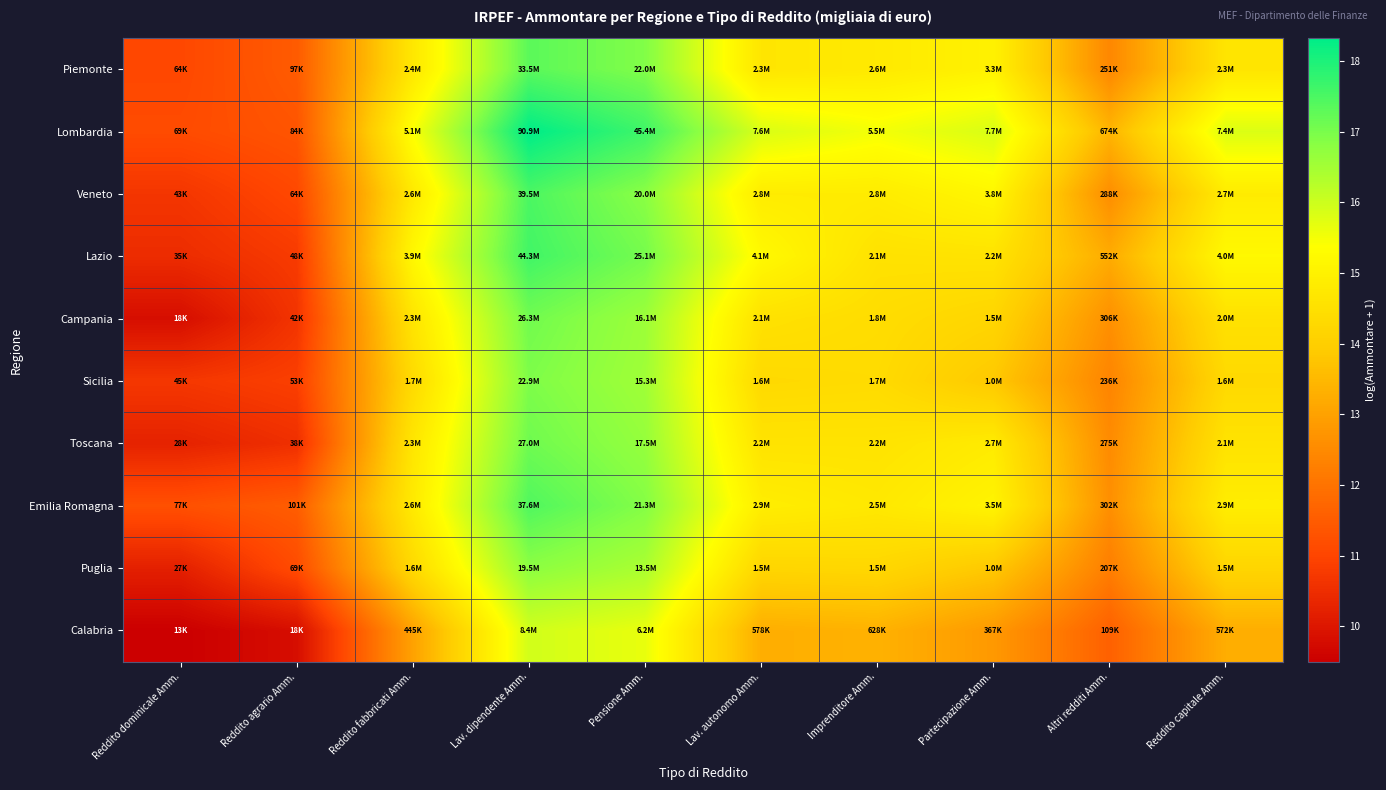

Reading left to right, extract all data points from this chart.

Piemonte: Reddito dominicale Amm.=11.1	Reddito agrario Amm.=11.5	Reddito fabbricati Amm.=14.7	Lav. dipendente Amm.=17.3	Pensione Amm.=16.9	Lav. autonomo Amm.=14.7	Imprenditore Amm.=14.8	Partecipazione Amm.=15.0	Altri redditi Amm.=12.4	Reddito capitale Amm.=14.6
Lombardia: Reddito dominicale Amm.=11.1	Reddito agrario Amm.=11.3	Reddito fabbricati Amm.=15.4	Lav. dipendente Amm.=18.3	Pensione Amm.=17.6	Lav. autonomo Amm.=15.8	Imprenditore Amm.=15.5	Partecipazione Amm.=15.9	Altri redditi Amm.=13.4	Reddito capitale Amm.=15.8
Veneto: Reddito dominicale Amm.=10.7	Reddito agrario Amm.=11.1	Reddito fabbricati Amm.=14.8	Lav. dipendente Amm.=17.5	Pensione Amm.=16.8	Lav. autonomo Amm.=14.8	Imprenditore Amm.=14.8	Partecipazione Amm.=15.1	Altri redditi Amm.=12.6	Reddito capitale Amm.=14.8
Lazio: Reddito dominicale Amm.=10.5	Reddito agrario Amm.=10.8	Reddito fabbricati Amm.=15.2	Lav. dipendente Amm.=17.6	Pensione Amm.=17.0	Lav. autonomo Amm.=15.2	Imprenditore Amm.=14.5	Partecipazione Amm.=14.6	Altri redditi Amm.=13.2	Reddito capitale Amm.=15.2
Campania: Reddito dominicale Amm.=9.8	Reddito agrario Amm.=10.6	Reddito fabbricati Amm.=14.6	Lav. dipendente Amm.=17.1	Pensione Amm.=16.6	Lav. autonomo Amm.=14.5	Imprenditore Amm.=14.4	Partecipazione Amm.=14.2	Altri redditi Amm.=12.6	Reddito capitale Amm.=14.5
Sicilia: Reddito dominicale Amm.=10.7	Reddito agrario Amm.=10.9	Reddito fabbricati Amm.=14.3	Lav. dipendente Amm.=16.9	Pensione Amm.=16.5	Lav. autonomo Amm.=14.3	Imprenditore Amm.=14.4	Partecipazione Amm.=13.8	Altri redditi Amm.=12.4	Reddito capitale Amm.=14.3
Toscana: Reddito dominicale Amm.=10.3	Reddito agrario Amm.=10.5	Reddito fabbricati Amm.=14.7	Lav. dipendente Amm.=17.1	Pensione Amm.=16.7	Lav. autonomo Amm.=14.6	Imprenditore Amm.=14.6	Partecipazione Amm.=14.8	Altri redditi Amm.=12.5	Reddito capitale Amm.=14.6
Emilia Romagna: Reddito dominicale Amm.=11.2	Reddito agrario Amm.=11.5	Reddito fabbricati Amm.=14.8	Lav. dipendente Amm.=17.4	Pensione Amm.=16.9	Lav. autonomo Amm.=14.9	Imprenditore Amm.=14.7	Partecipazione Amm.=15.1	Altri redditi Amm.=12.6	Reddito capitale Amm.=14.9
Puglia: Reddito dominicale Amm.=10.2	Reddito agrario Amm.=11.1	Reddito fabbricati Amm.=14.3	Lav. dipendente Amm.=16.8	Pensione Amm.=16.4	Lav. autonomo Amm.=14.2	Imprenditore Amm.=14.2	Partecipazione Amm.=13.8	Altri redditi Amm.=12.2	Reddito capitale Amm.=14.2
Calabria: Reddito dominicale Amm.=9.5	Reddito agrario Amm.=9.8	Reddito fabbricati Amm.=13.0	Lav. dipendente Amm.=15.9	Pensione Amm.=15.6	Lav. autonomo Amm.=13.3	Imprenditore Amm.=13.3	Partecipazione Amm.=12.8	Altri redditi Amm.=11.6	Reddito capitale Amm.=13.3